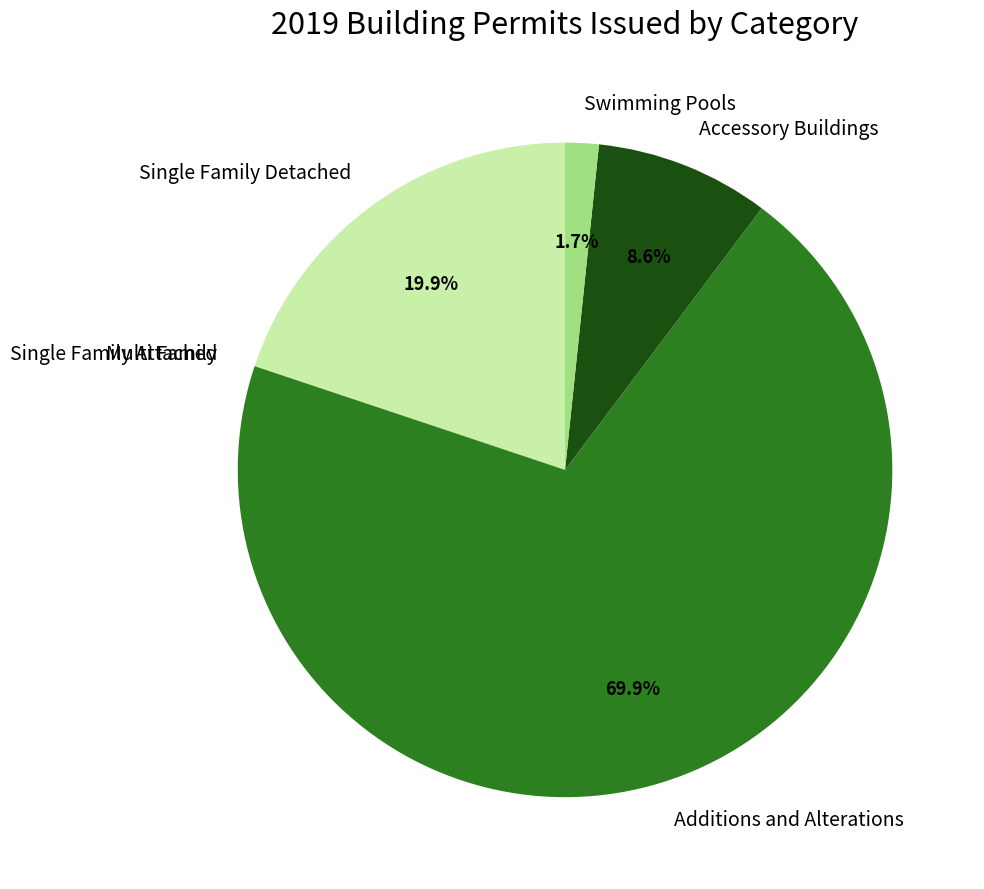

Which category accounts for the majority?

Additions and Alterations